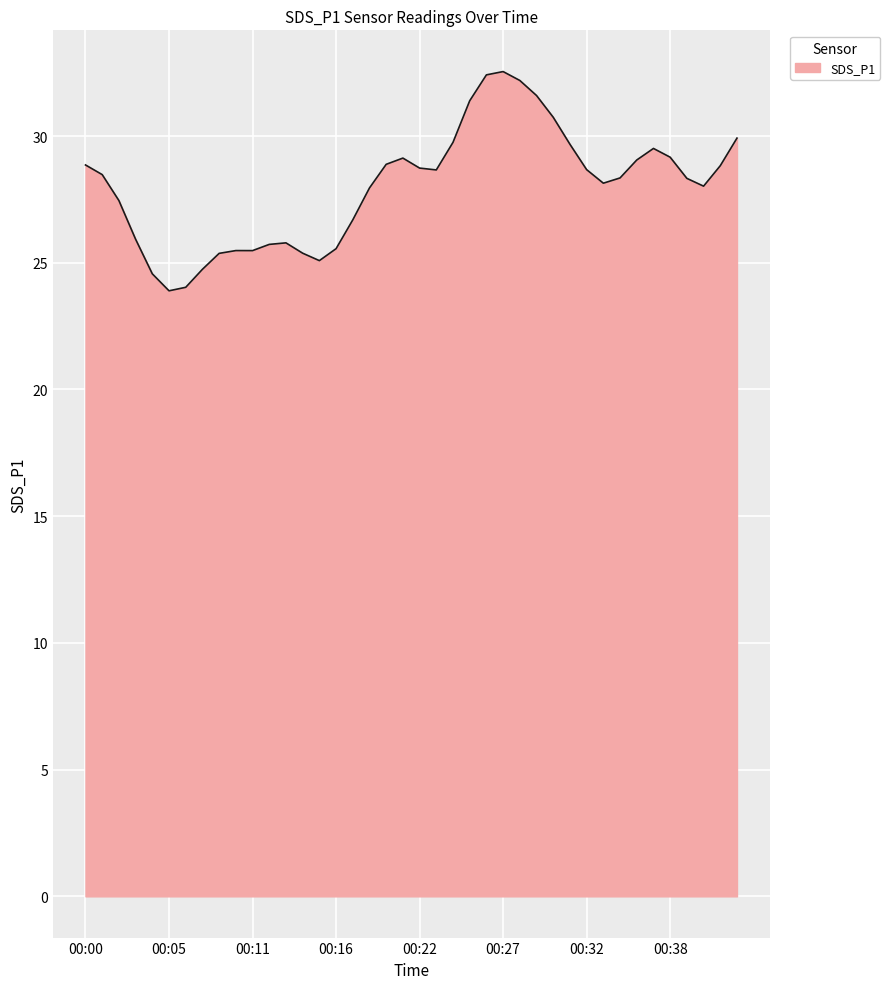

What is the minimum value shown in the chart?

23.9